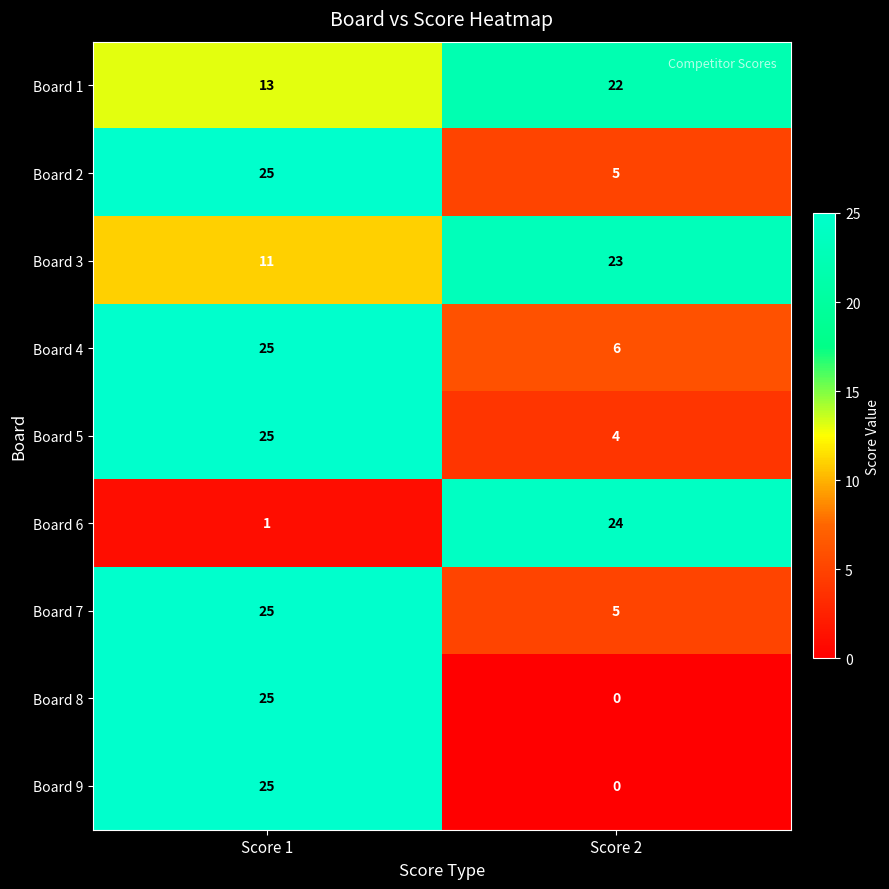

What is the spread (max minus min) of values at Score 1?

24